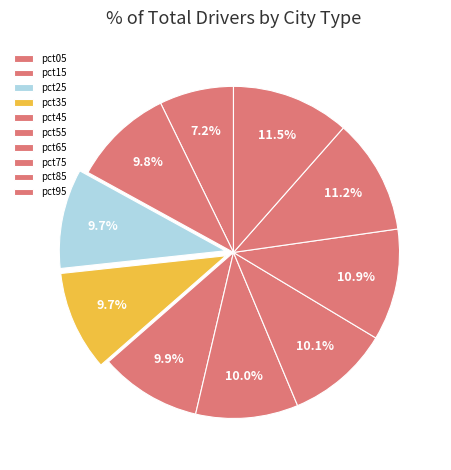

To the nearest percent, what is the average slice percentage?

10%